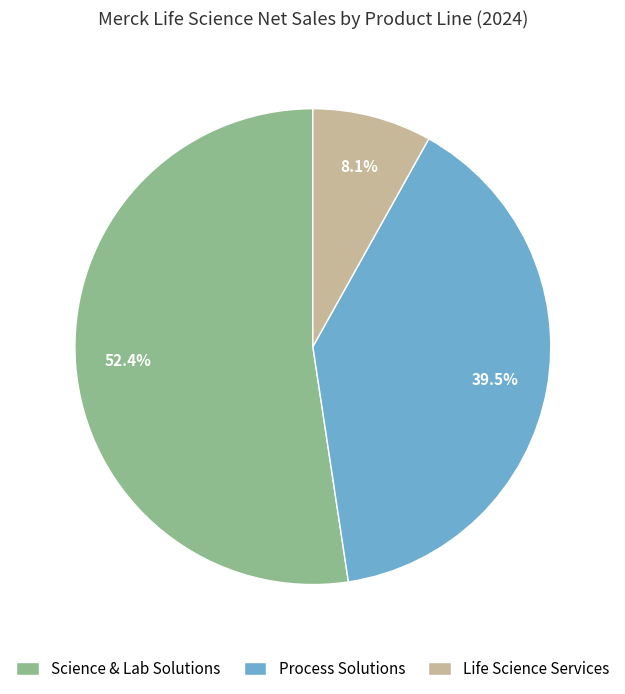

Is Science & Lab Solutions the majority of the pie?

Yes